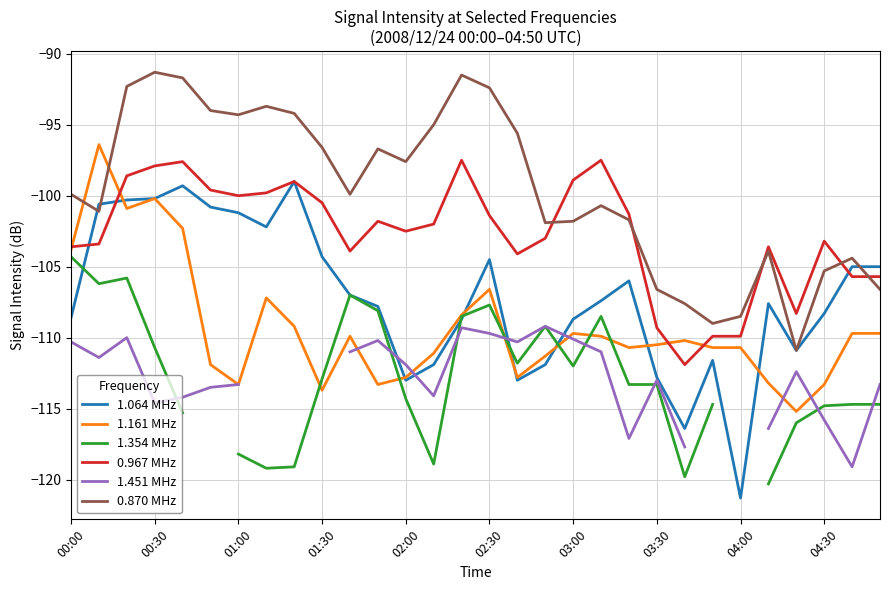

True or false: 1.161 MHz has a value of -113.7 at 01:30.

True